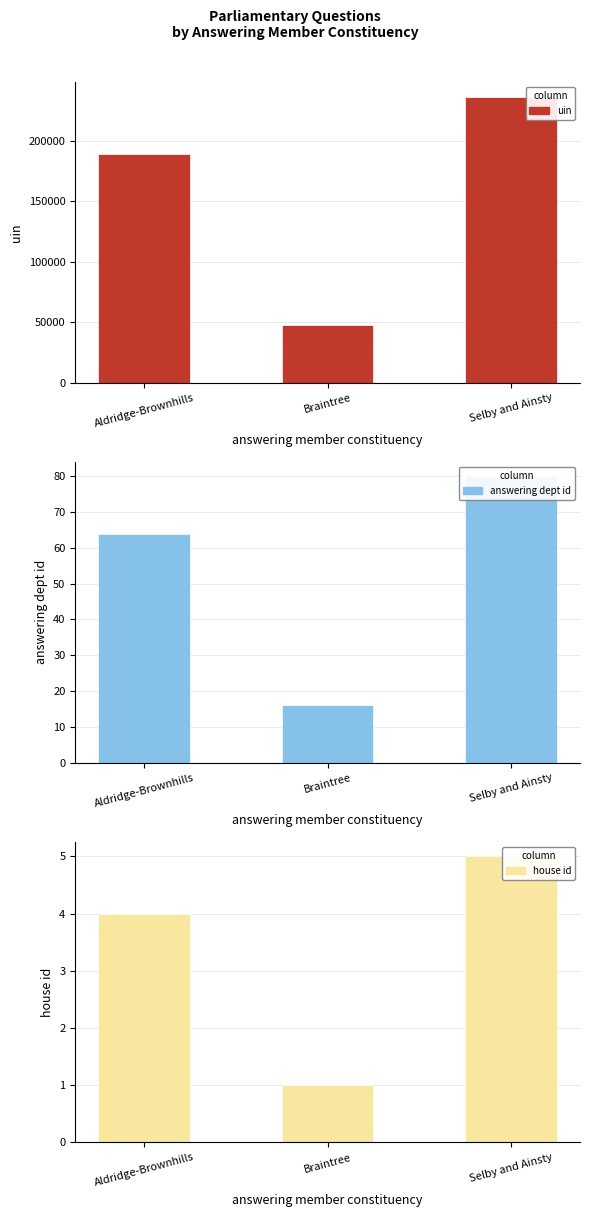

At which label is uin closest to 141886?

Aldridge-Brownhills